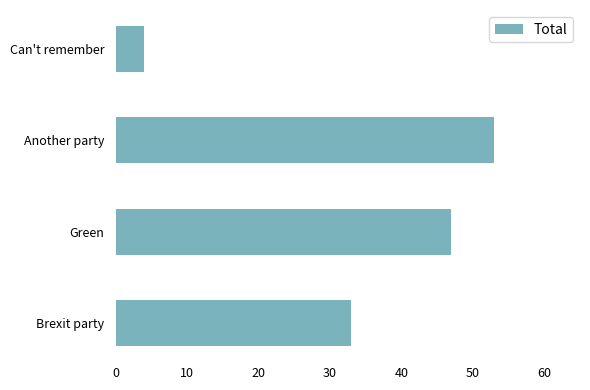

The chart shows a value of 33 at Brexit party. True or false?

True